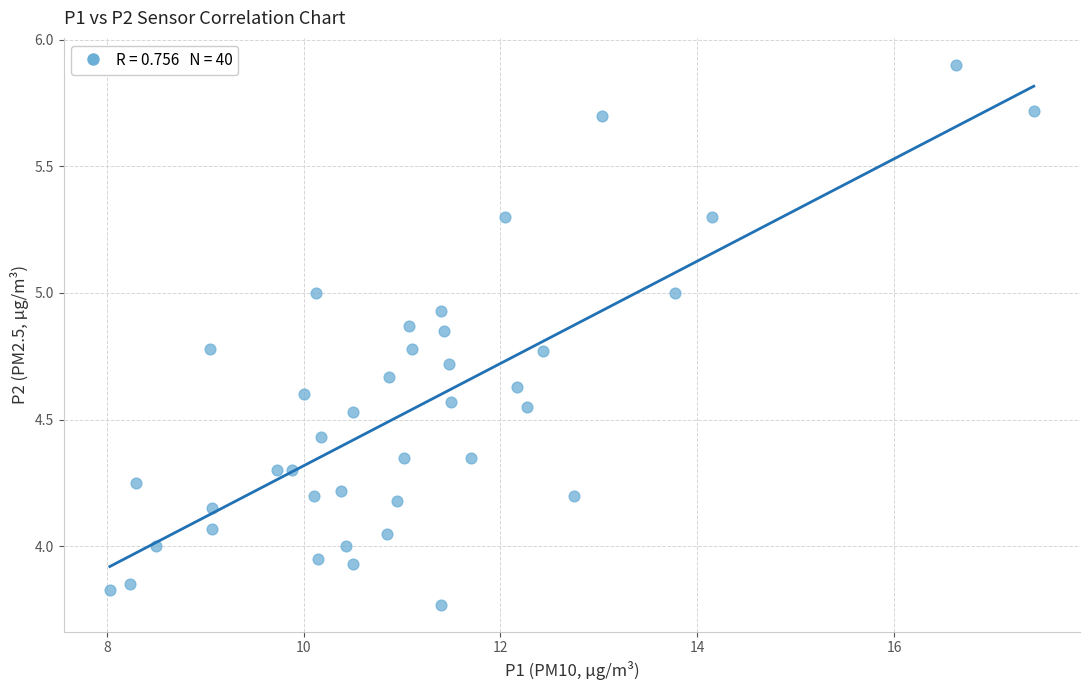

What is the range of X values (max minus min)?

9.4